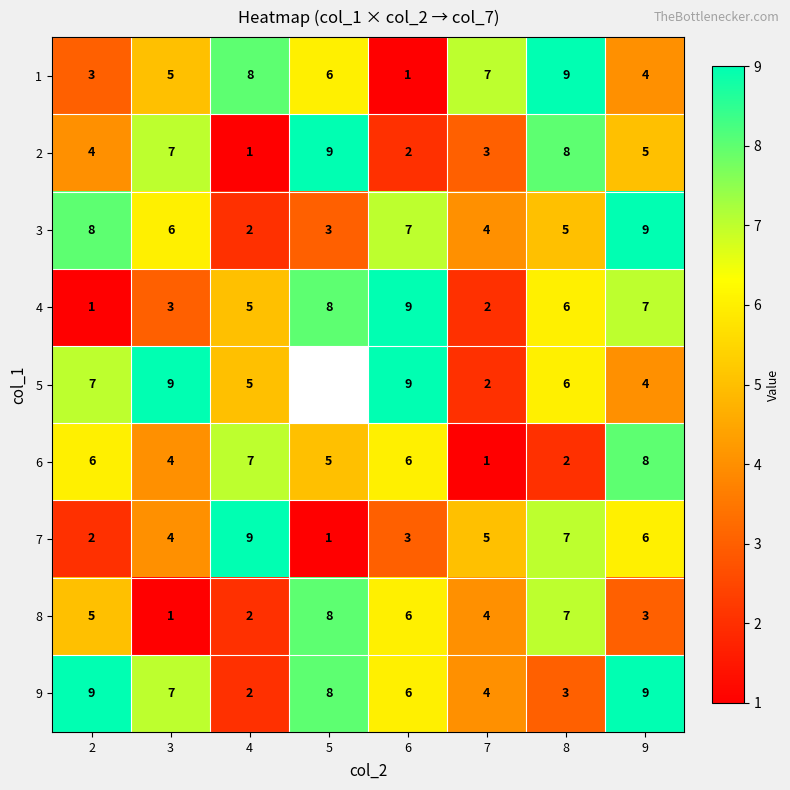

Count the number of data series in this chart.

9